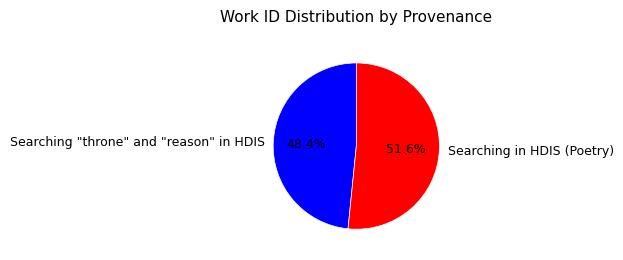

What is the ratio of the value at Searching in HDIS (Poetry) to the value at Searching "throne" and "reason" in HDIS?

1.1